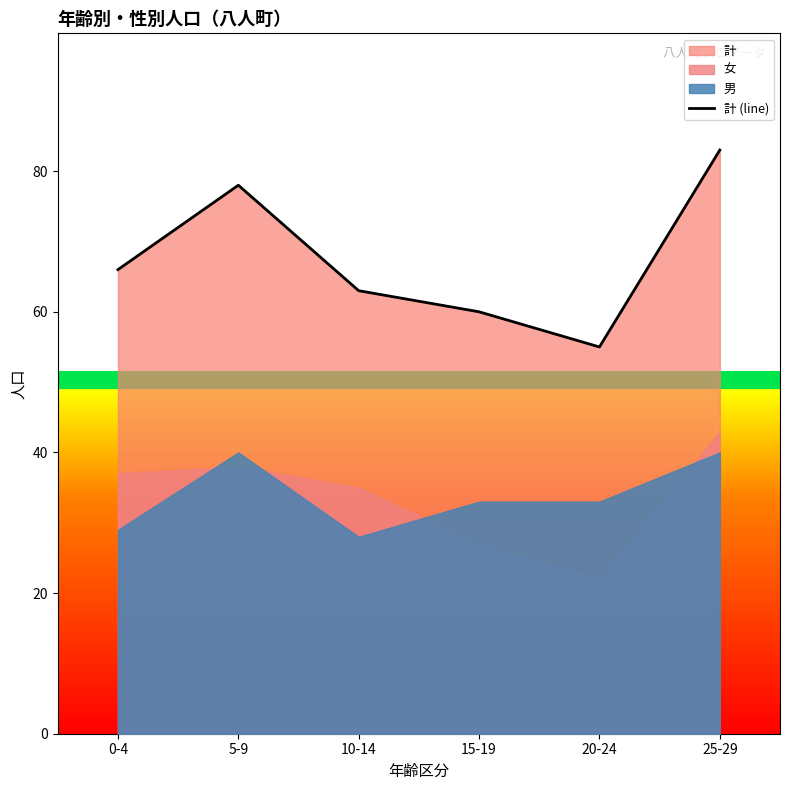

Reading left to right, list all the values displayed in this chart.

0-4=66	5-9=78	10-14=63	15-19=60	20-24=55	25-29=83